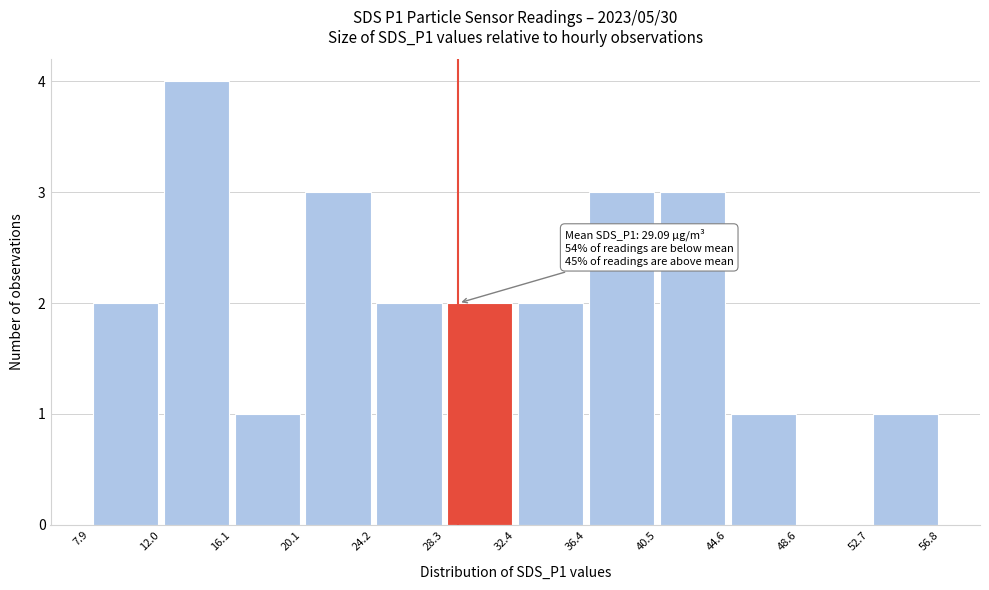

Which range on the x-axis has the tallest bar?

12.0 to 16.1